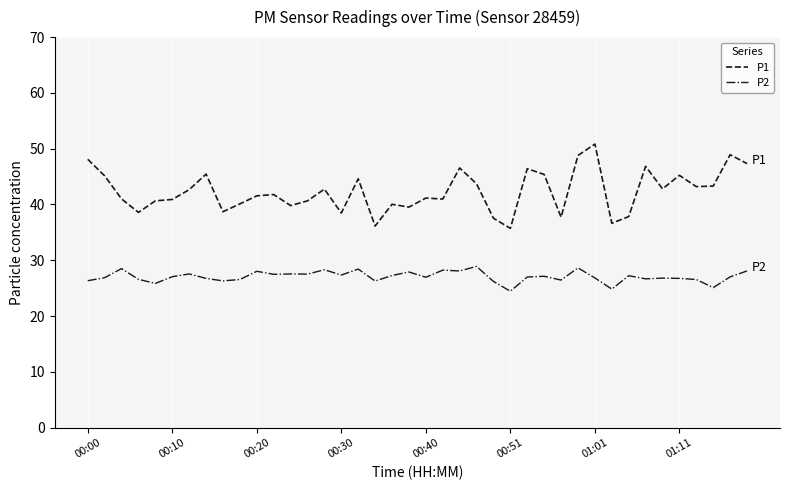

True or false: P1 and P2 cross at least once.

False